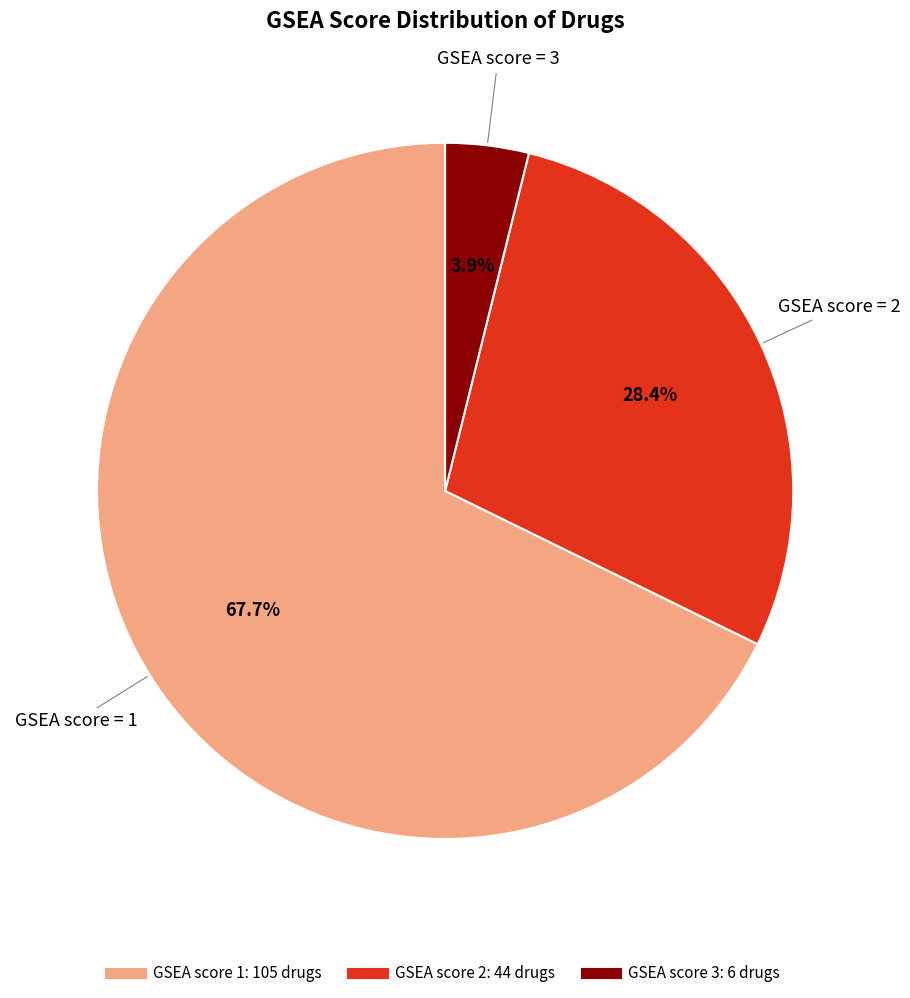

Is there any slice that represents more than half of the pie?

Yes